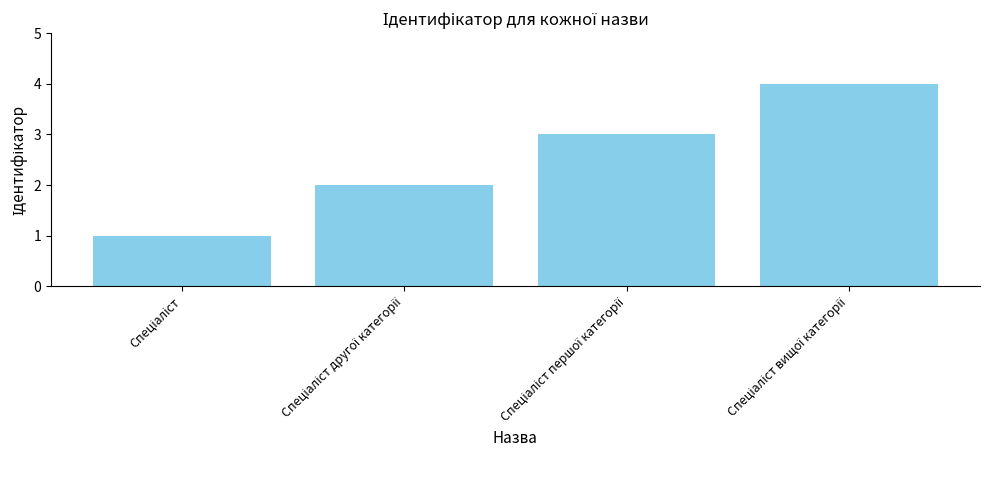

What is the greatest value displayed?

4